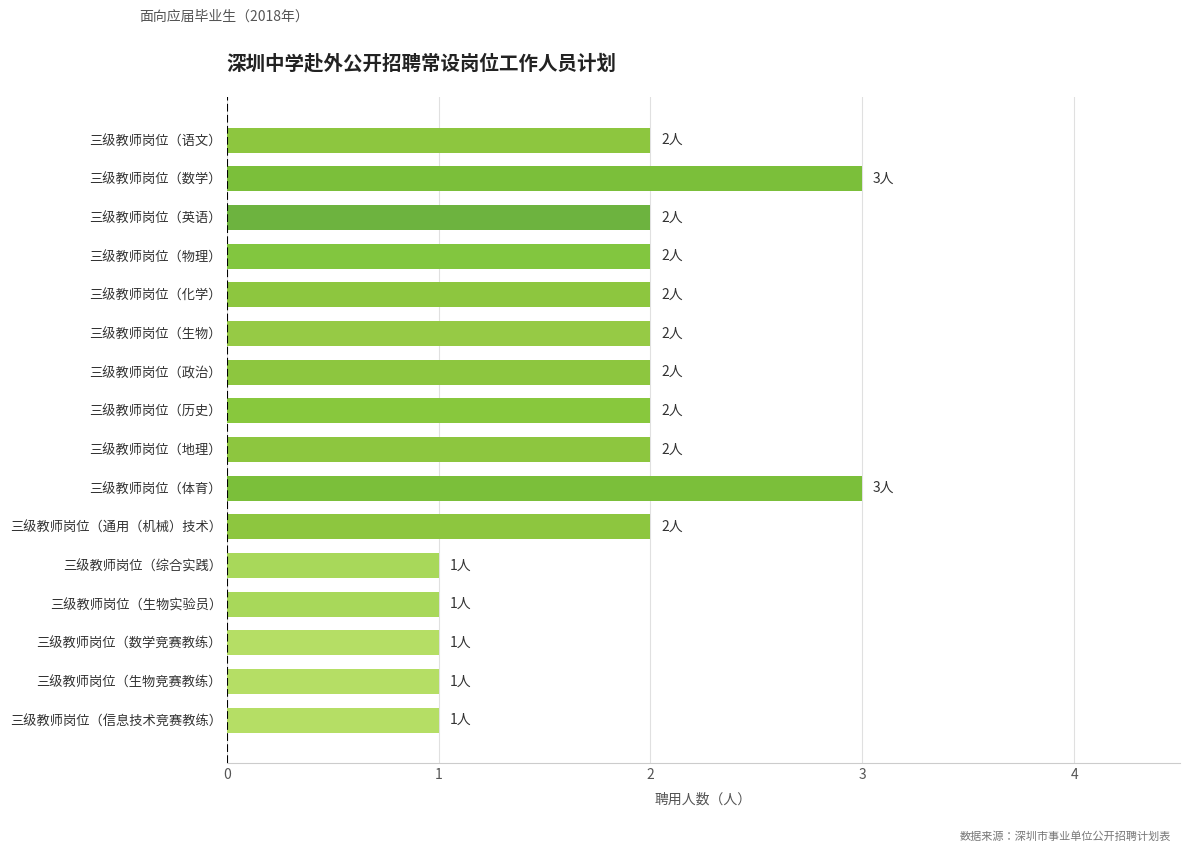

How many bars are there in total?

16